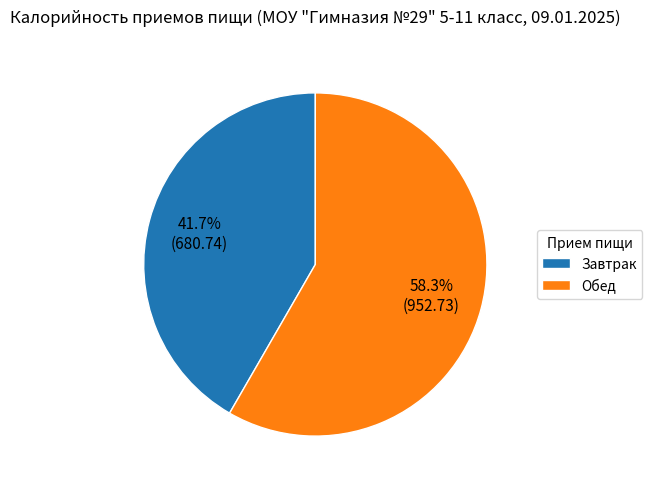

Which slice is the largest?

Обед